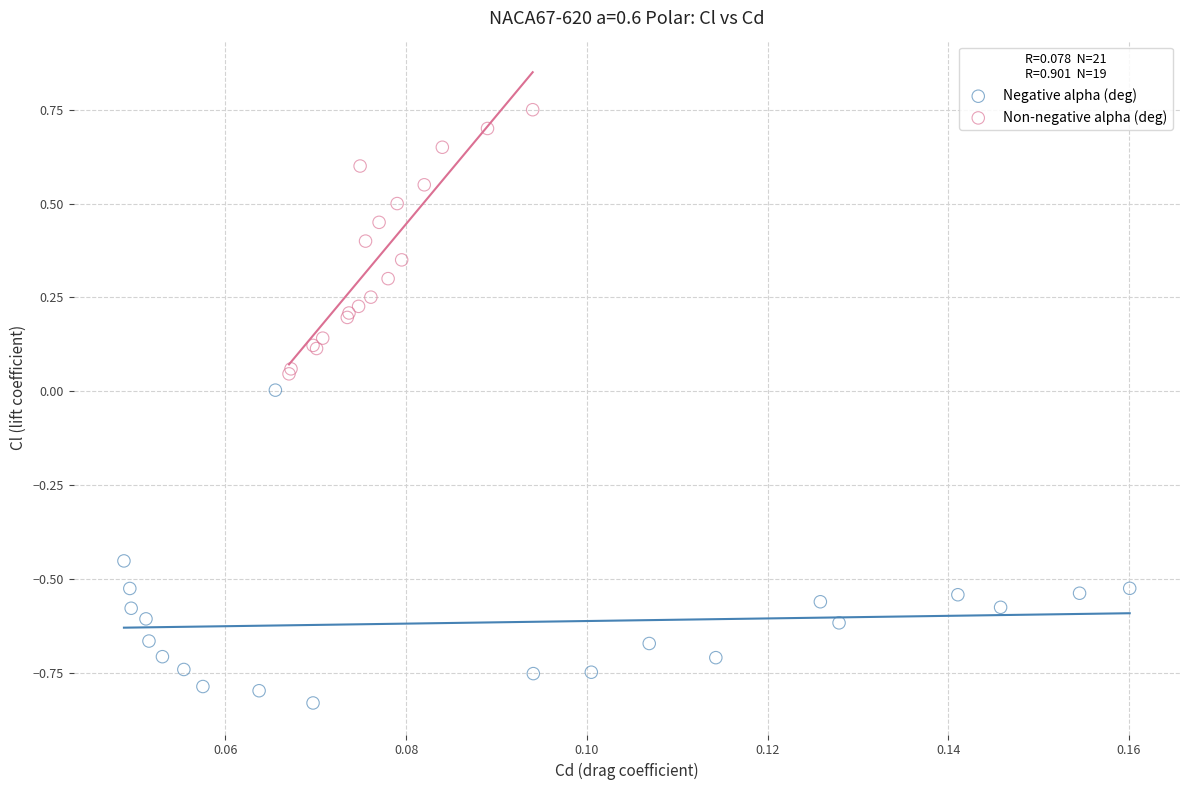

Which series contains the highest Y value?

Non-negative alpha (deg)